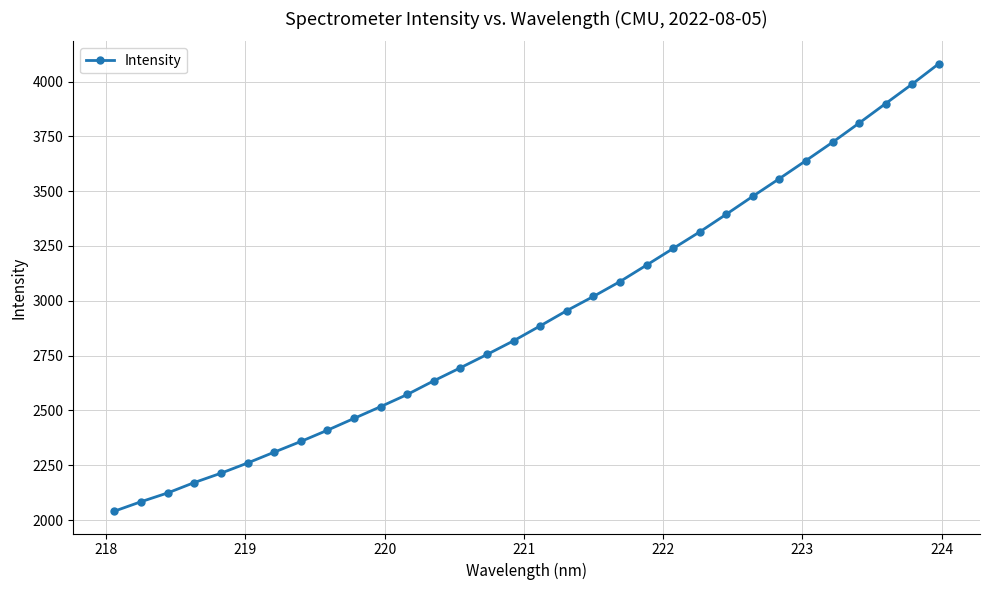

What is the value of the 8th point from the left?

2358.5